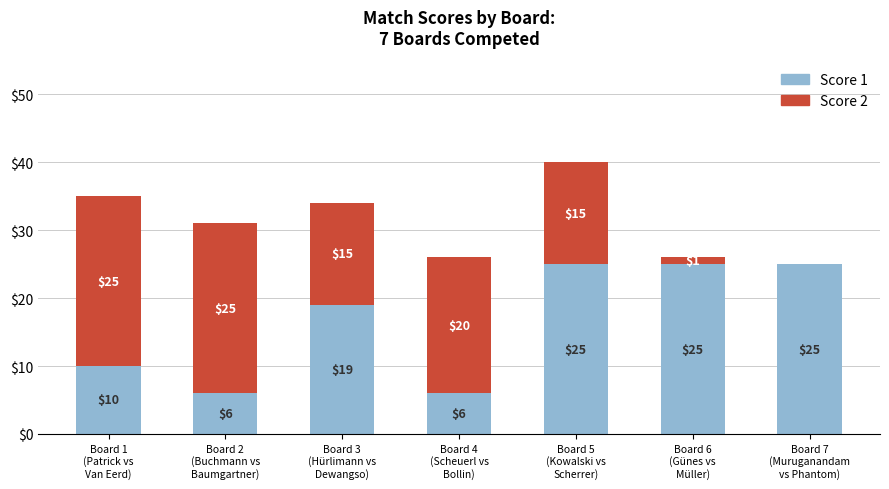

What is the sum of all Score 1 values?

116